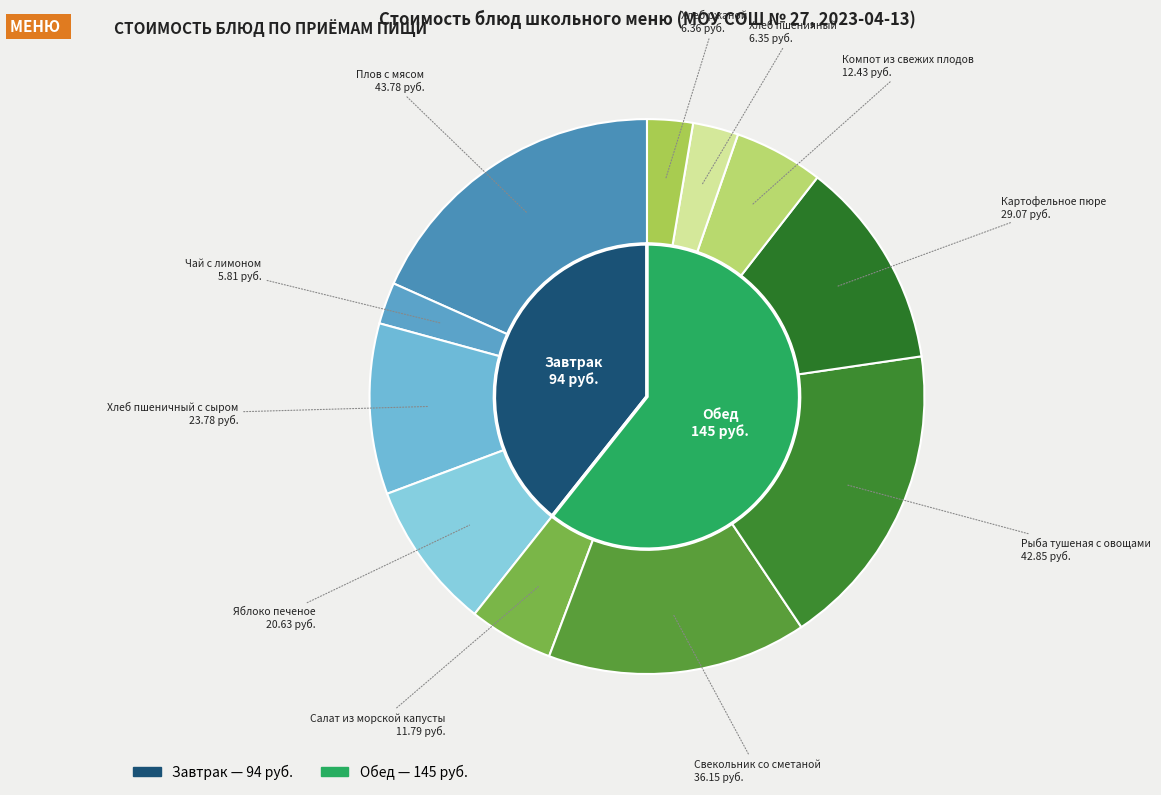

What is the smallest slice in the pie chart?

Чай с лимоном